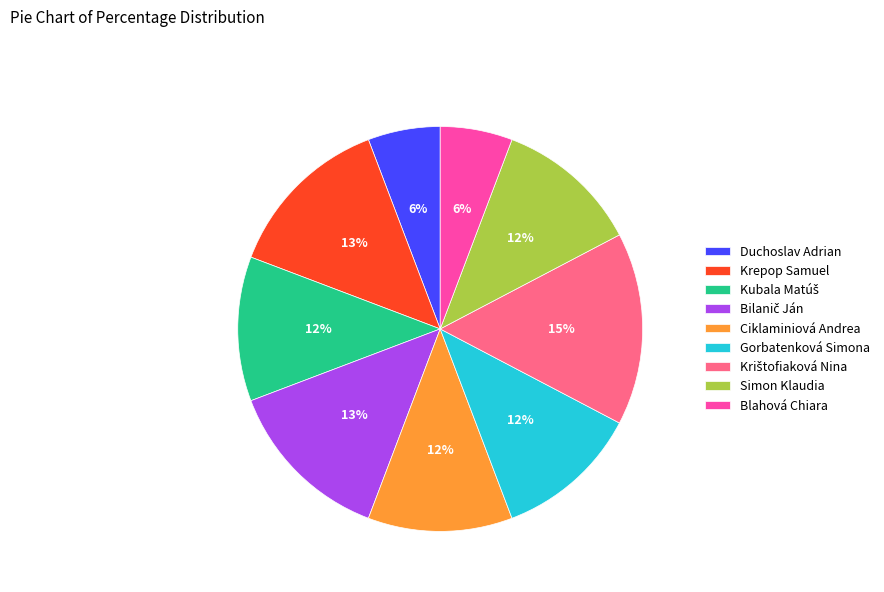

To the nearest percent, what percentage of the pie is Ciklaminiová Andrea?

12%